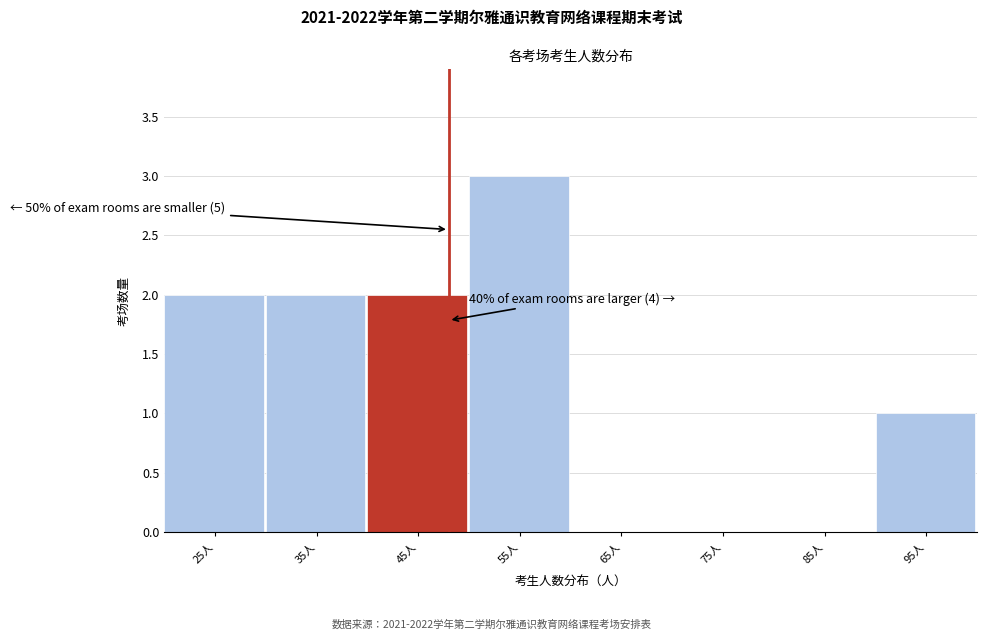

Reading right to left, list all the values displayed in this chart.

95人=1	85人=0	75人=0	65人=0	55人=3	45人=2	35人=2	25人=2